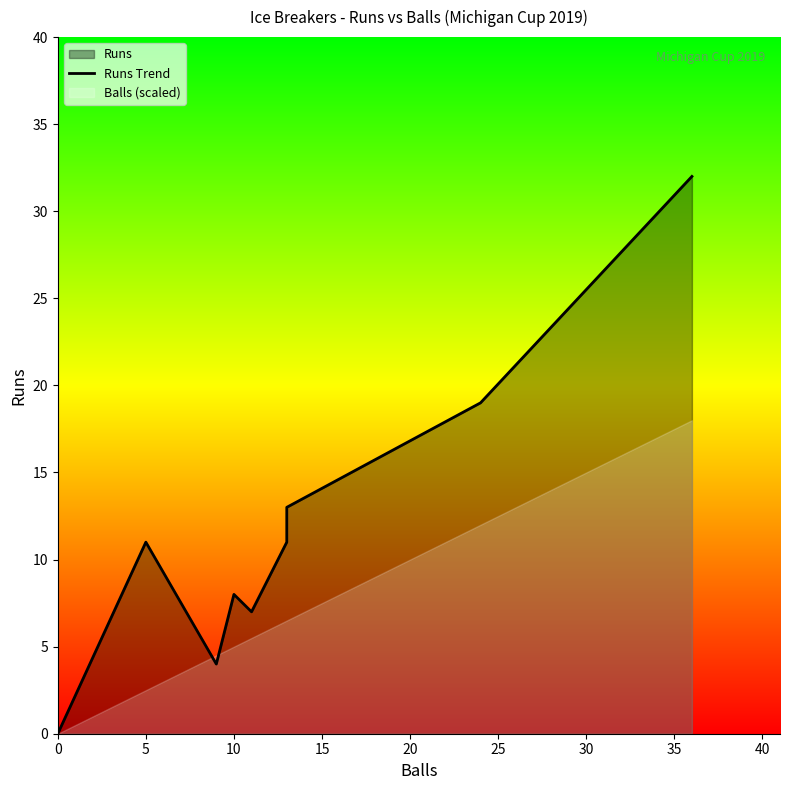

What is the value of the 9th point from the left?

32